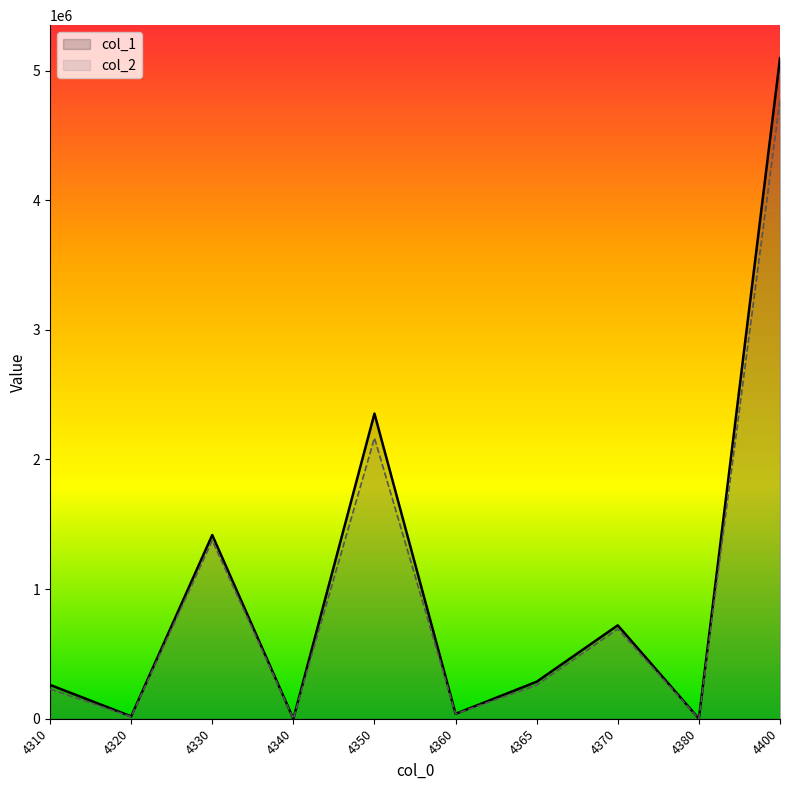

Which series has the largest total across all categories?

col_1